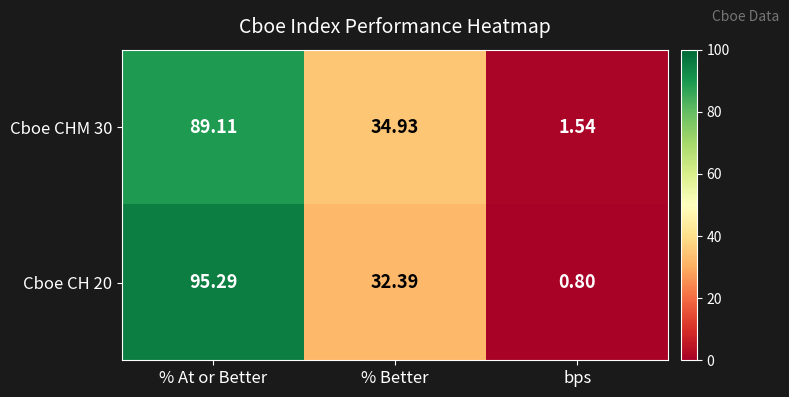

Which category has the highest value across all series?

% At or Better